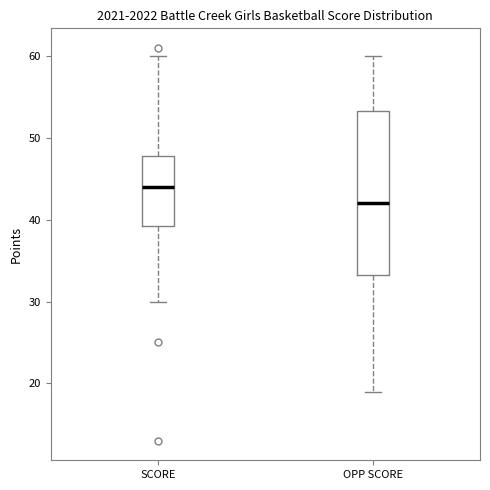

Reading left to right, read every box against the y-axis: the position of its median line, the range the box covers, and the ends of its whiskers. The values are not printed on the chart, so give them approximately, as read against the axis.

SCORE: median 44, box 39 to 48, whiskers 30 to 60
OPP SCORE: median 42, box 33 to 53, whiskers 19 to 60